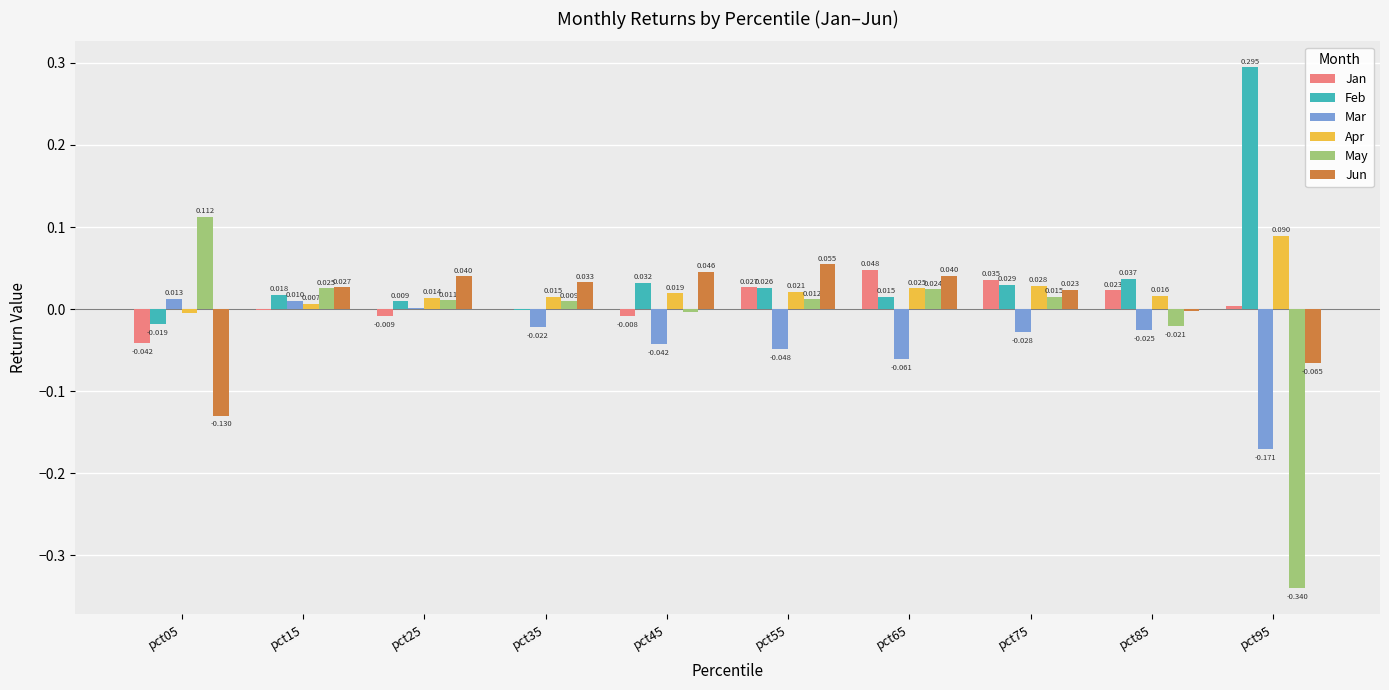

Between pct45 and pct95, which series saw the biggest shift?

May